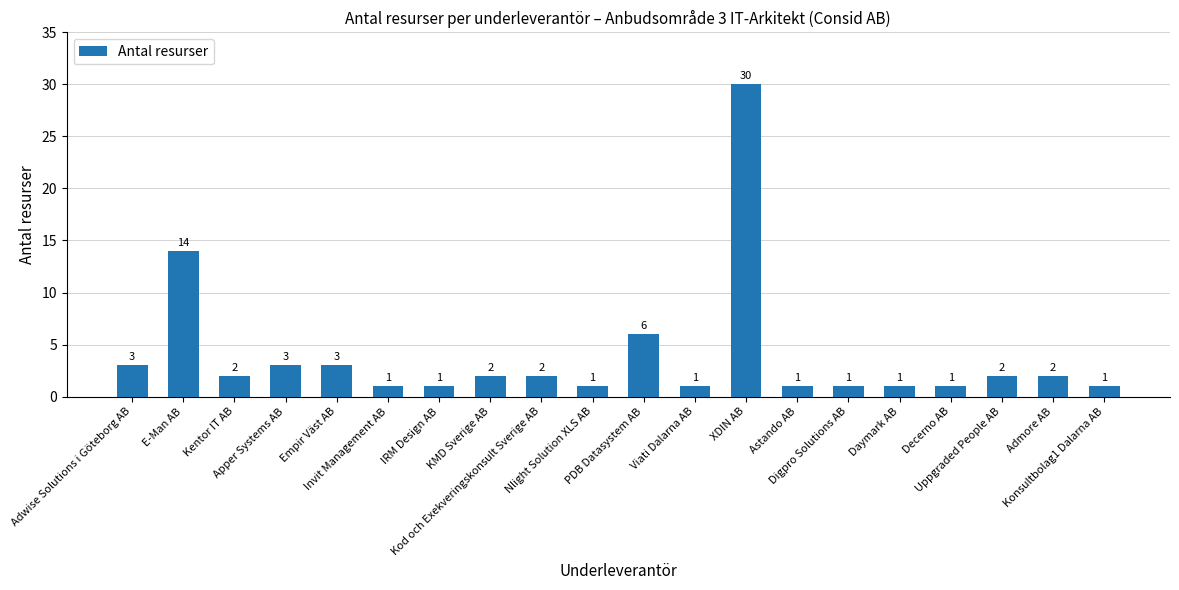

Is it true that the value at XDIN AB is 30?

True